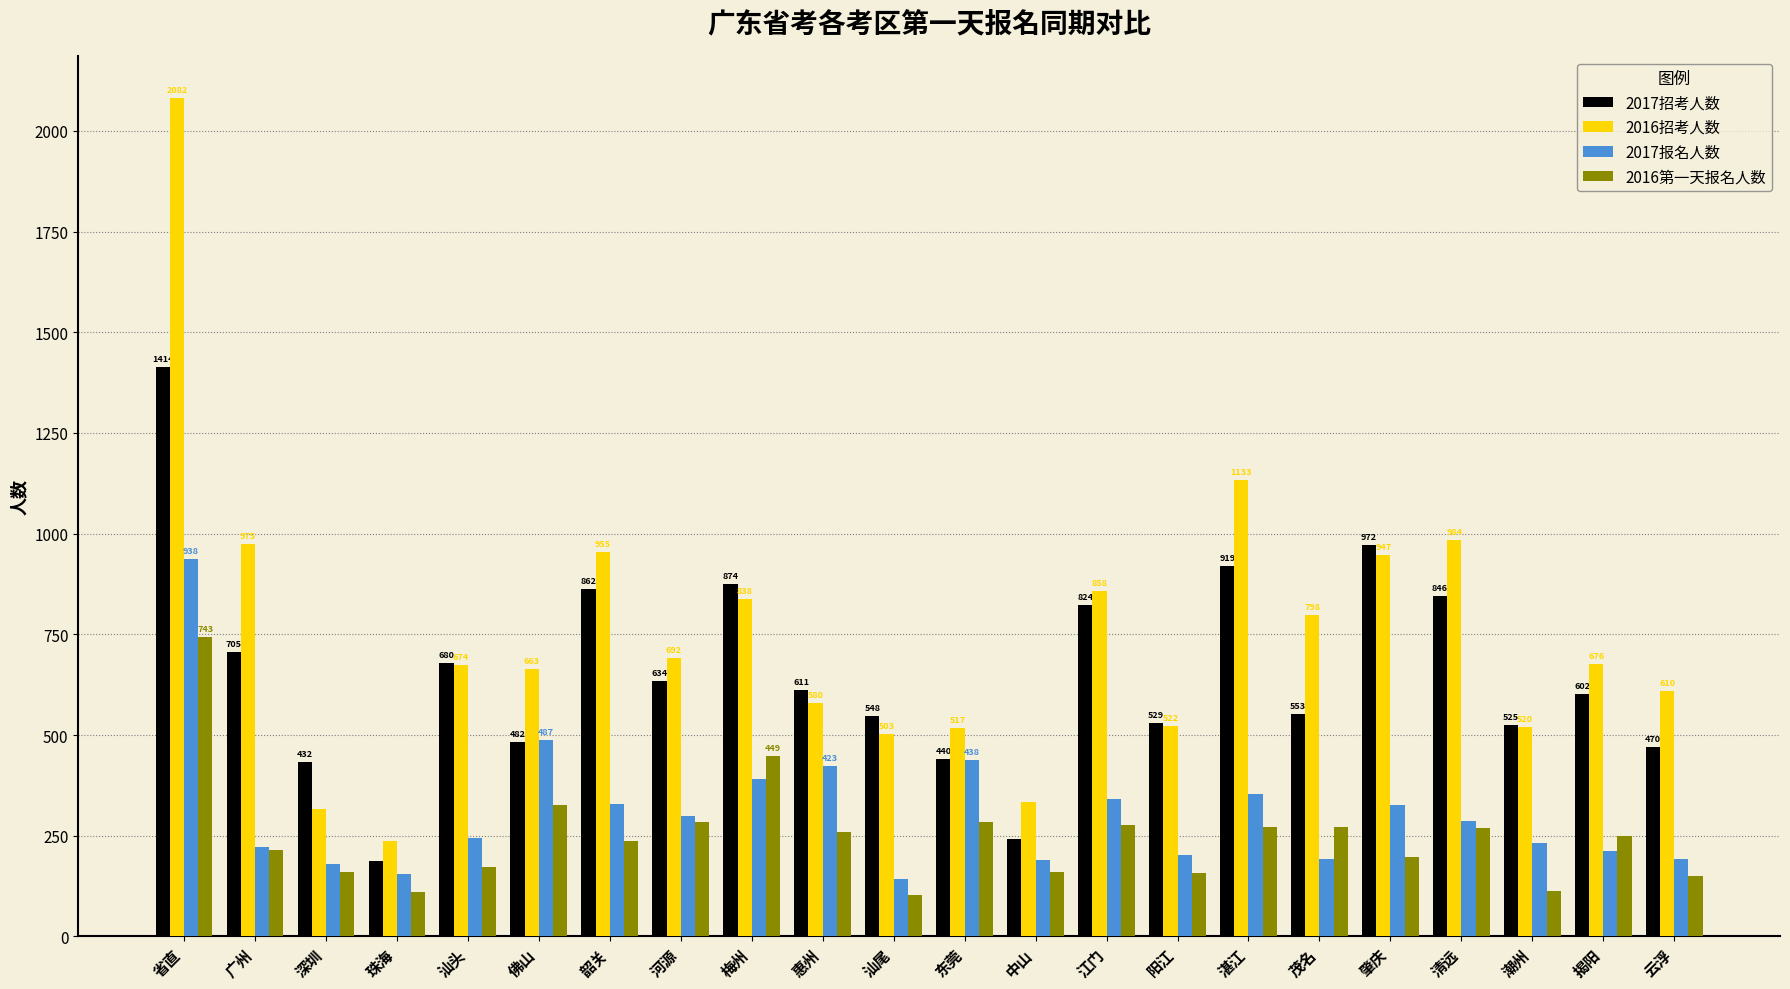

Reading left to right, what are all the values shown in this chart?

2017招考人数: 1414	705	432	186	680	482	862	634	874	611	548	440	243	824	529	919	553	972	846	525	602	470
2016招考人数: 2082	975	316	236	674	663	955	692	838	580	503	517	333	858	522	1133	798	947	984	520	676	610
2017报名人数: 938	223	181	155	244	487	328	299	392	423	142	438	189	342	203	353	192	326	286	232	212	192
2016第一天报名人数: 743	214	160	110	172	327	237	285	449	258	104	284	160	276	157	271	271	198	269	112	249	151